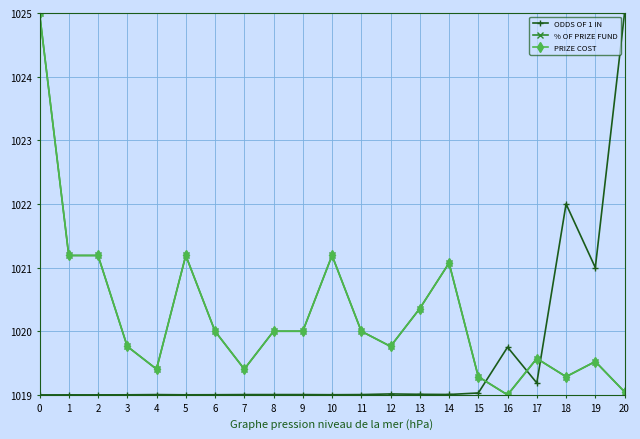

How many lines are shown in the chart?

3